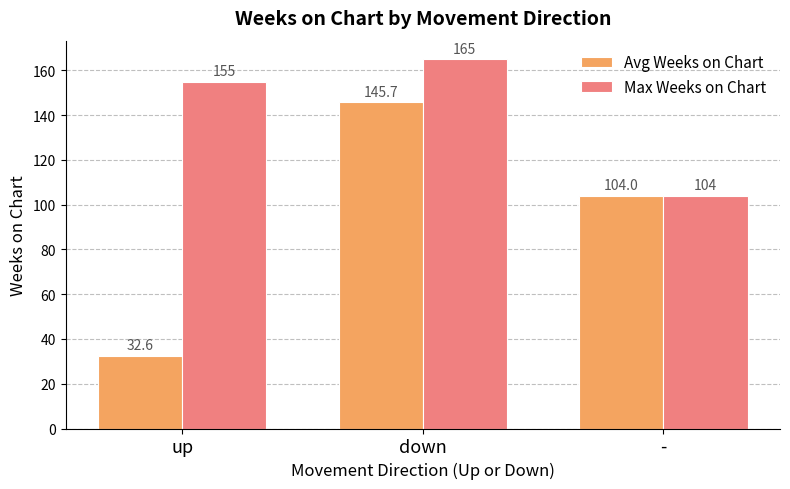

Count the Max Weeks on Chart values in the range 104 to 165.

3